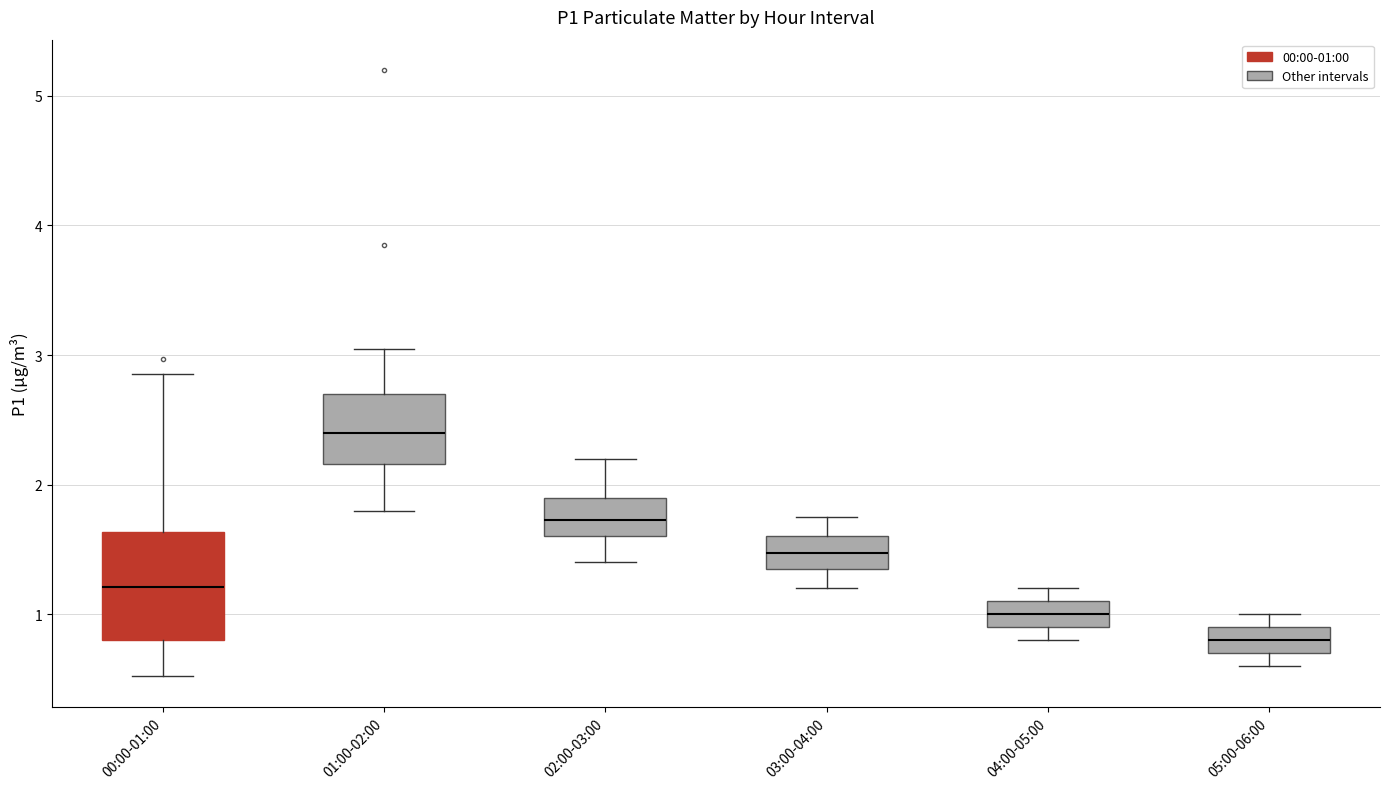

Reading left to right, transcribe this box plot: for each box, give where its median line is, the range the box spans, and where its two whiskers end, as read against the y-axis. The values are not printed on the chart, so give them approximately, as read against the axis.

00:00-01:00: median 1.2, box 0.8 to 1.6, whiskers 0.5 to 2.9
01:00-02:00: median 2.4, box 2.2 to 2.7, whiskers 1.8 to 3.1
02:00-03:00: median 1.7, box 1.6 to 1.9, whiskers 1.4 to 2.2
03:00-04:00: median 1.5, box 1.4 to 1.6, whiskers 1.2 to 1.8
04:00-05:00: median 1.0, box 0.9 to 1.1, whiskers 0.8 to 1.2
05:00-06:00: median 0.8, box 0.7 to 0.9, whiskers 0.6 to 1.0